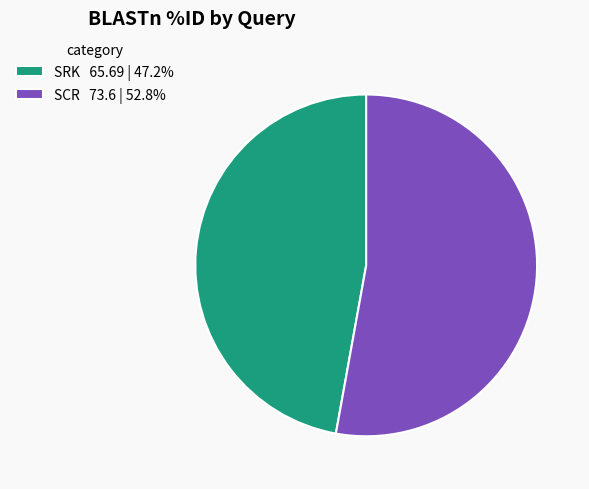

What is the smallest slice in the pie chart?

SRK